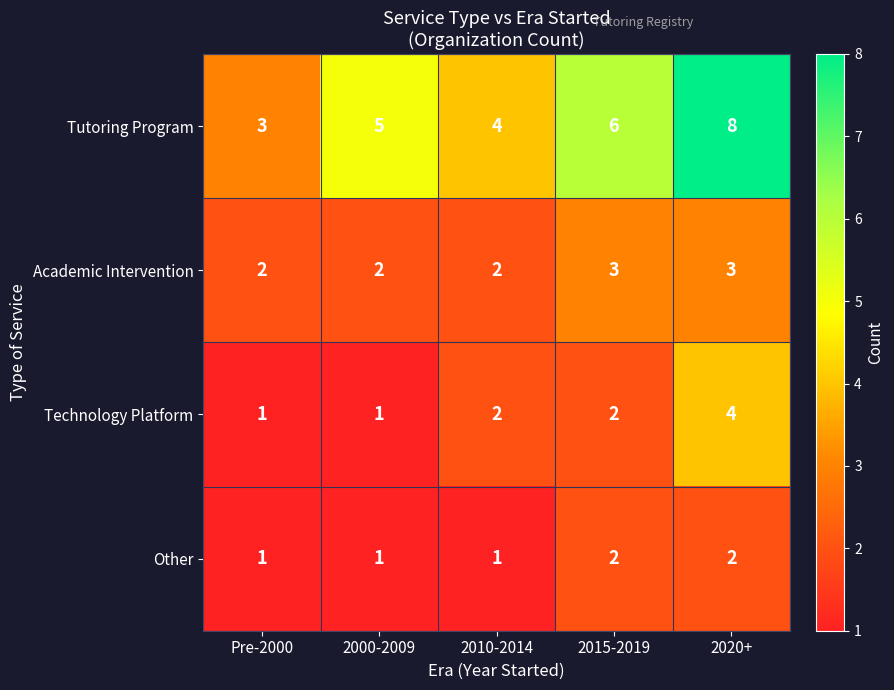

Which category has the highest value across all series?

2020+